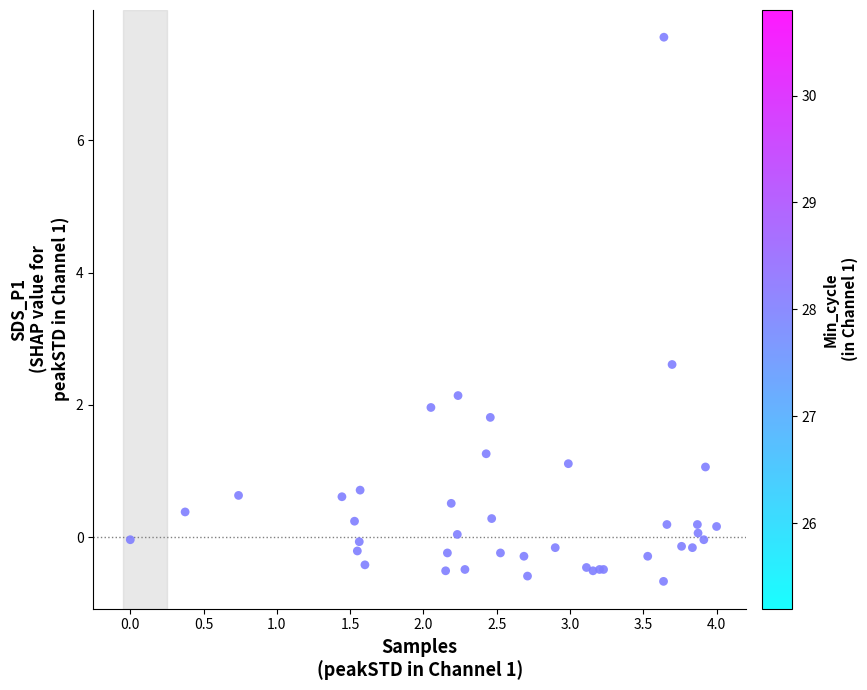

What Y value in the scatter plot is closest to 3?

2.6